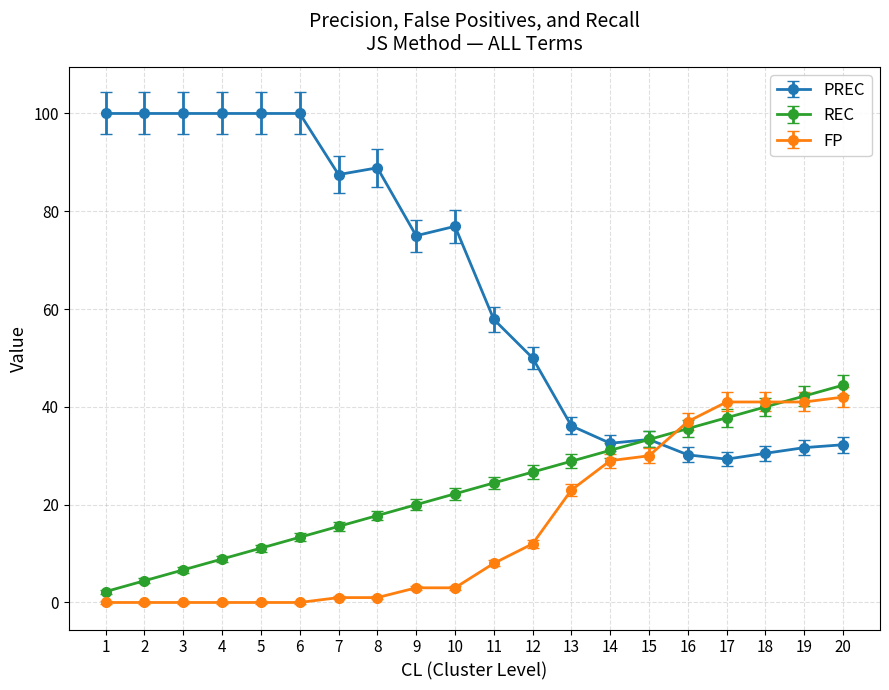

The value of PREC at 7 is 87.5. True or false?

True